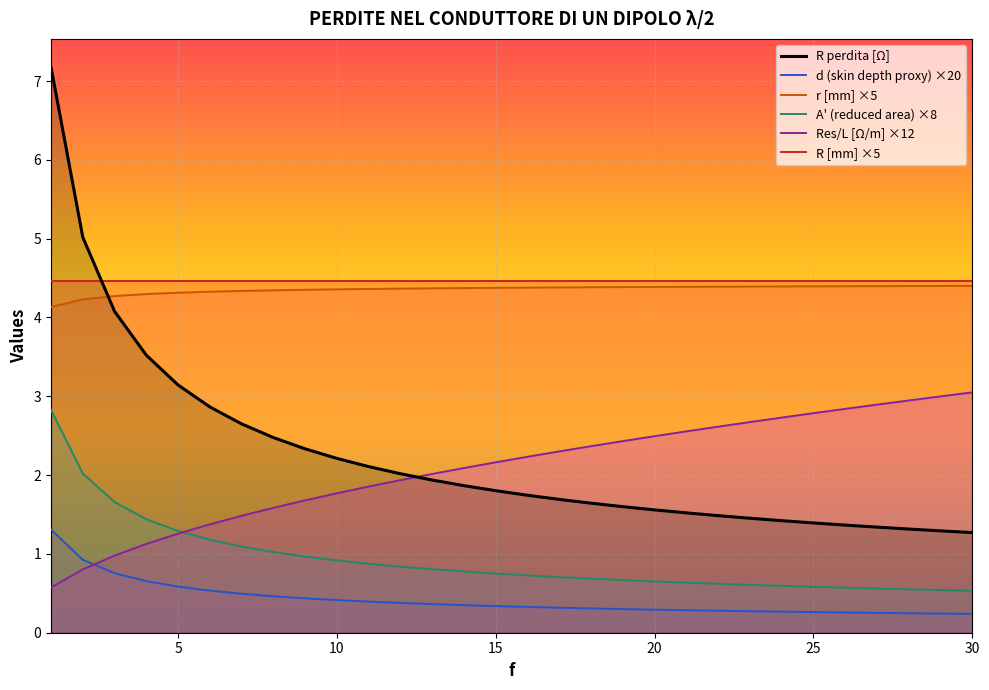

Is the value of Res/L [Ω/m] ×12 at 5 greater than the value of R [mm] ×5 at 30?

No